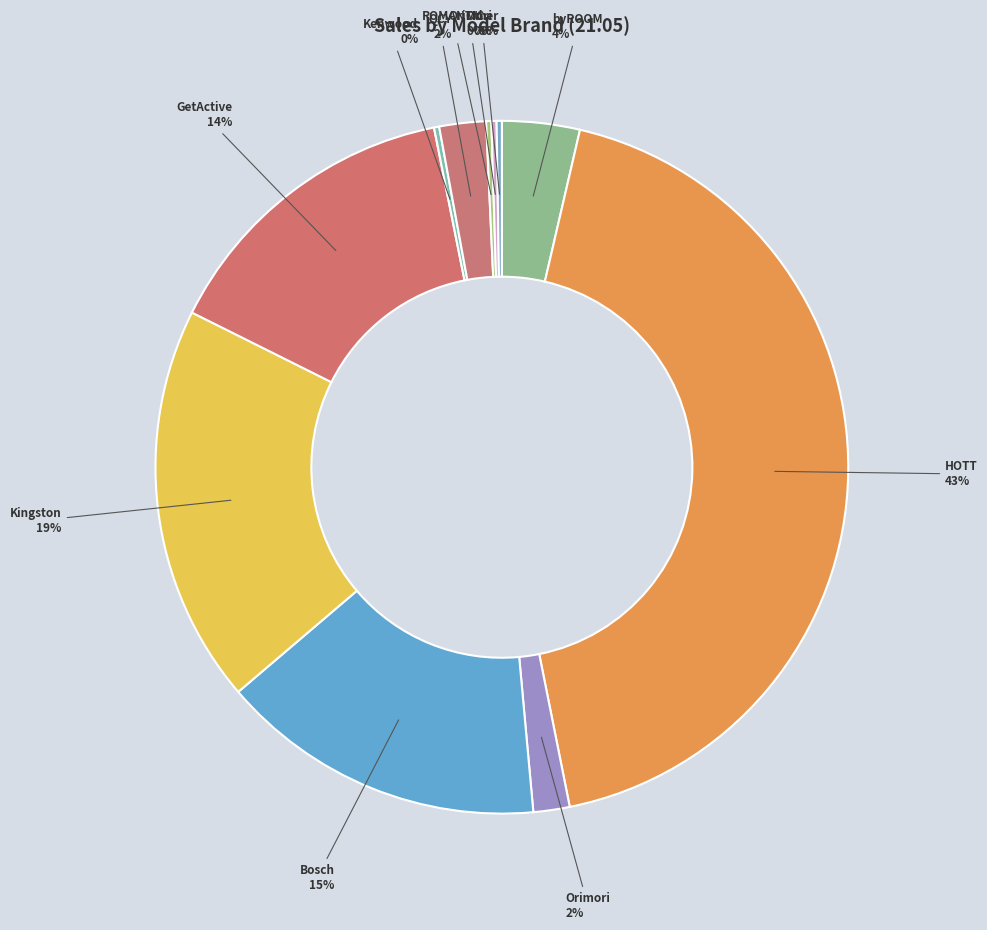

Rank the categories by value from highest to lowest.

HOTT, Kingston, Bosch, GetActive, byROOM, QCY, Orimori, Kenwood, ROMANTIC, OriMori, Other, NOORD, ON LINE, Huawei, Xiaomi